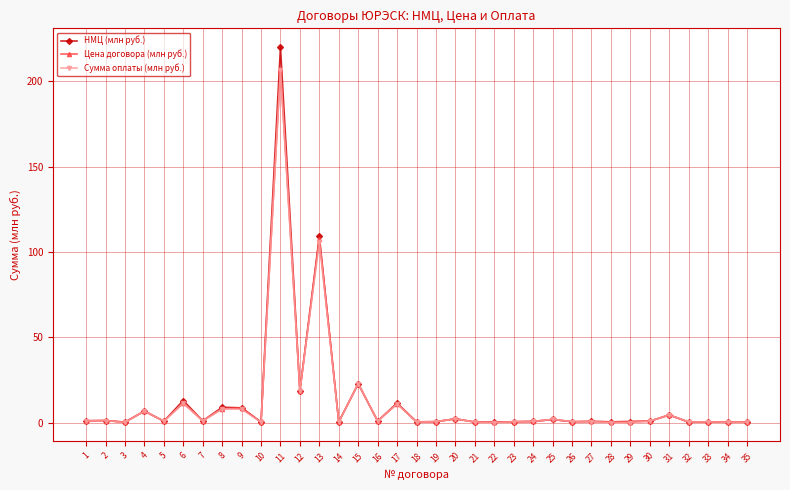

Which series has the largest range (max minus min)?

НМЦ (млн руб.)